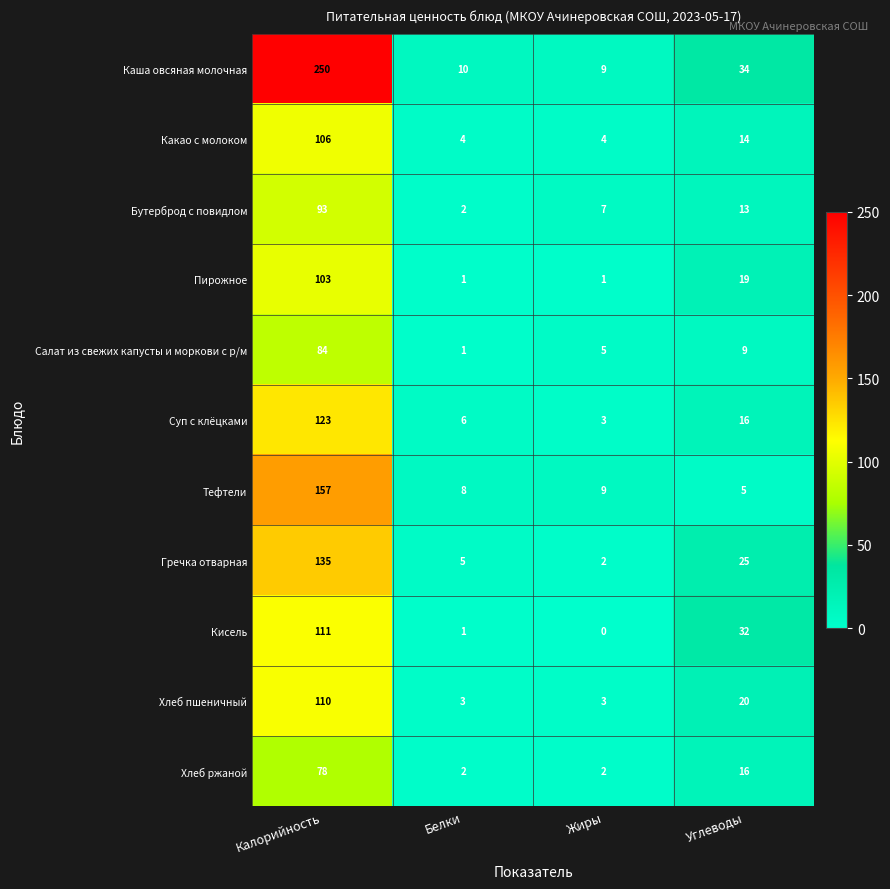

What is the maximum value shown in the chart?

250